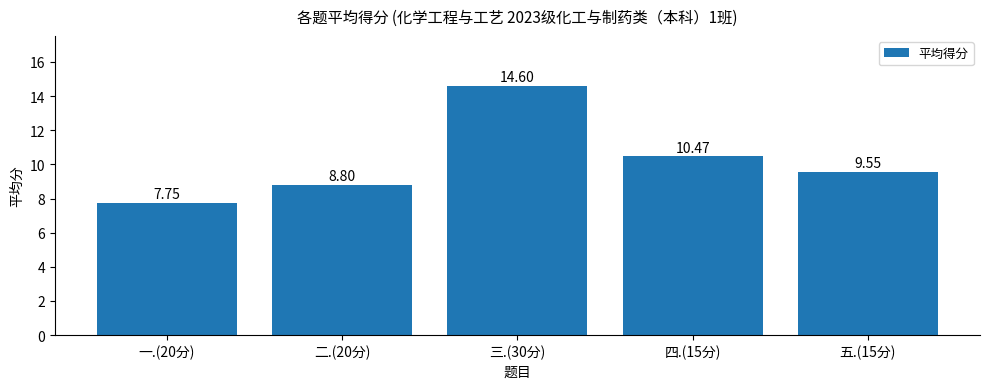

Where is the data nearest to the value 11?

四.(15分)